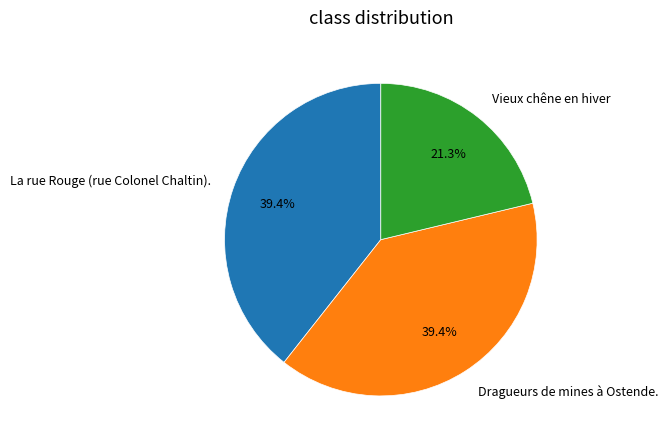

To the nearest percent, what is the difference between the largest and smallest slice percentages?

18%